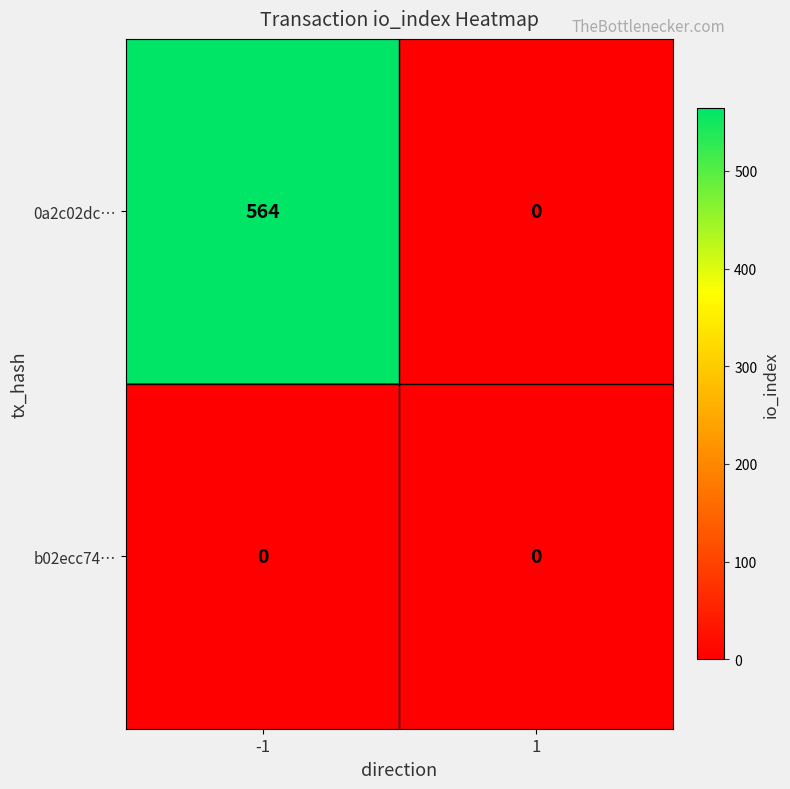

At how many categories does at least one series exceed 467?

1